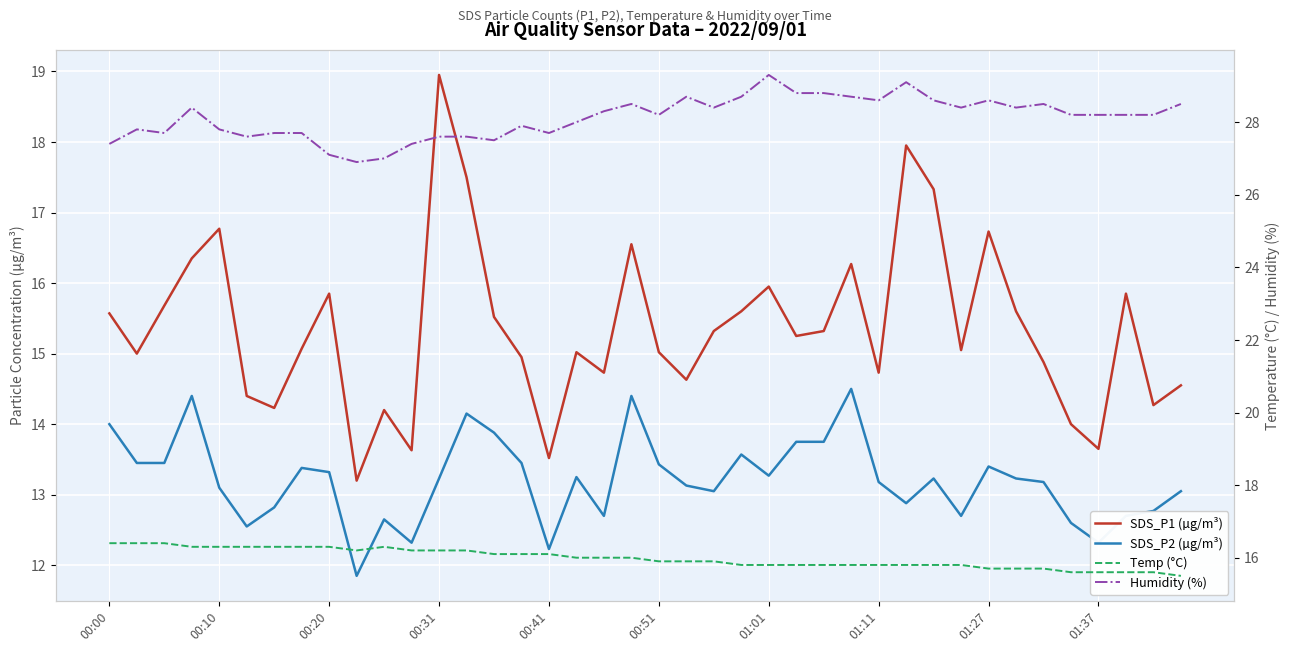

How many lines are shown in the chart?

4